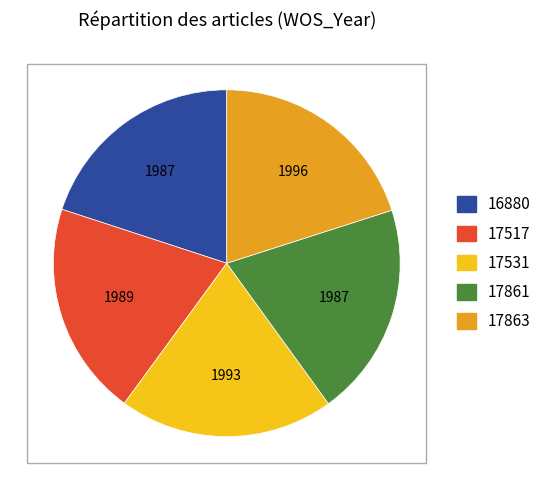

The 16880 slice represents 20% of the pie. True or false?

True